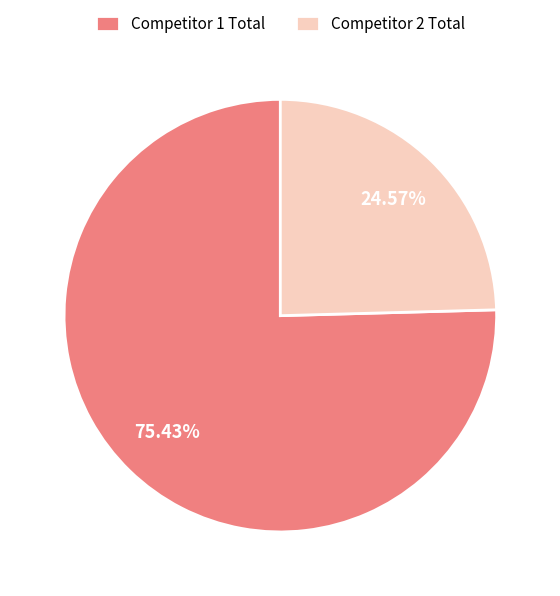

Does Competitor 1 Total represent more than half of the total?

Yes